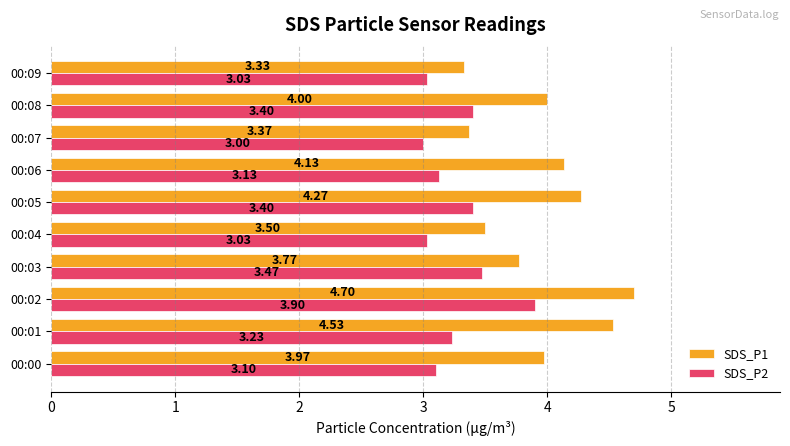

Rank the categories by SDS_P1 value from lowest to highest.

00:09, 00:07, 00:04, 00:03, 00:00, 00:08, 00:06, 00:05, 00:01, 00:02